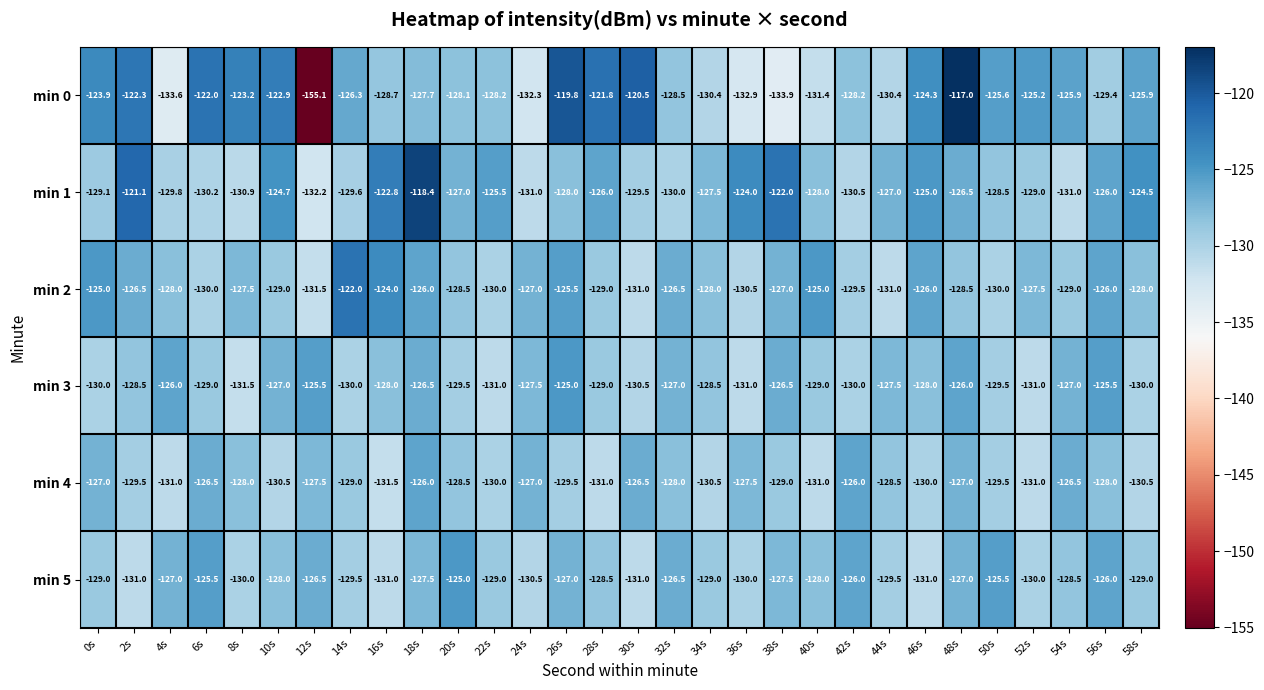

Where does the min 5 series first go above -128?

4s